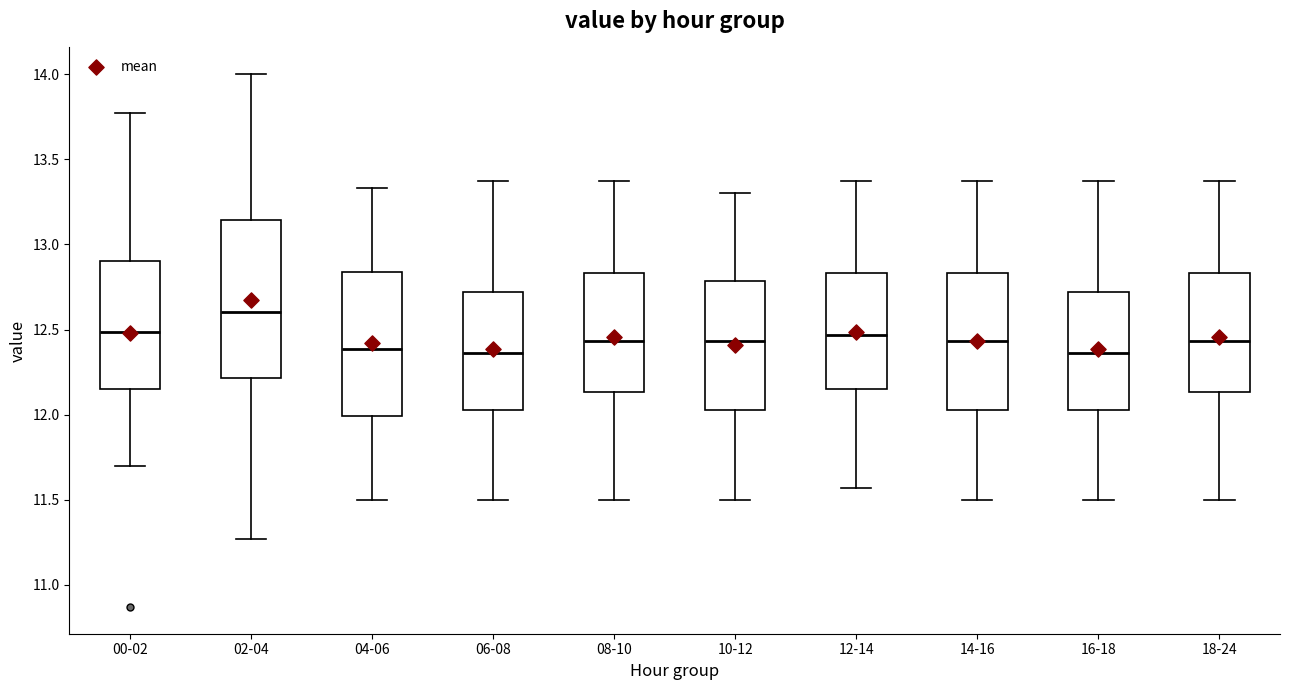

Reading left to right, transcribe this box plot: for each box, give where its median line is, the range the box spans, and where its two whiskers end, as read against the y-axis. The values are not printed on the chart, so give them approximately, as read against the axis.

00-02: median 12.50, box 12.15 to 12.90, whiskers 11.70 to 13.75
02-04: median 12.60, box 12.20 to 13.15, whiskers 11.25 to 14.00
04-06: median 12.40, box 12.00 to 12.85, whiskers 11.50 to 13.35
06-08: median 12.35, box 12.05 to 12.70, whiskers 11.50 to 13.35
08-10: median 12.45, box 12.15 to 12.85, whiskers 11.50 to 13.35
10-12: median 12.45, box 12.05 to 12.80, whiskers 11.50 to 13.30
12-14: median 12.45, box 12.15 to 12.85, whiskers 11.55 to 13.35
14-16: median 12.45, box 12.05 to 12.85, whiskers 11.50 to 13.35
16-18: median 12.35, box 12.05 to 12.70, whiskers 11.50 to 13.35
18-24: median 12.45, box 12.15 to 12.85, whiskers 11.50 to 13.35